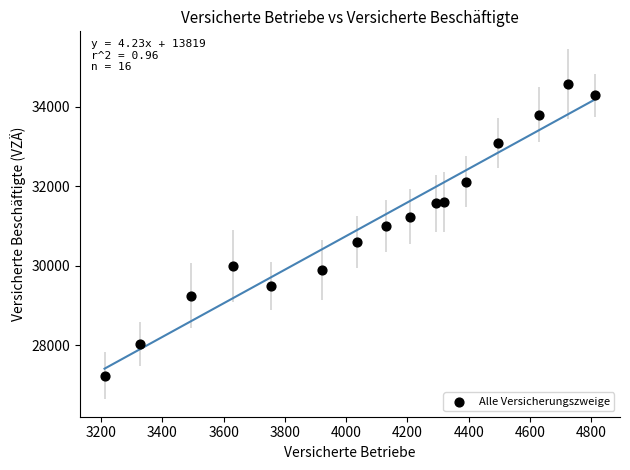

What is the range of Y values (max minus min)?

7350